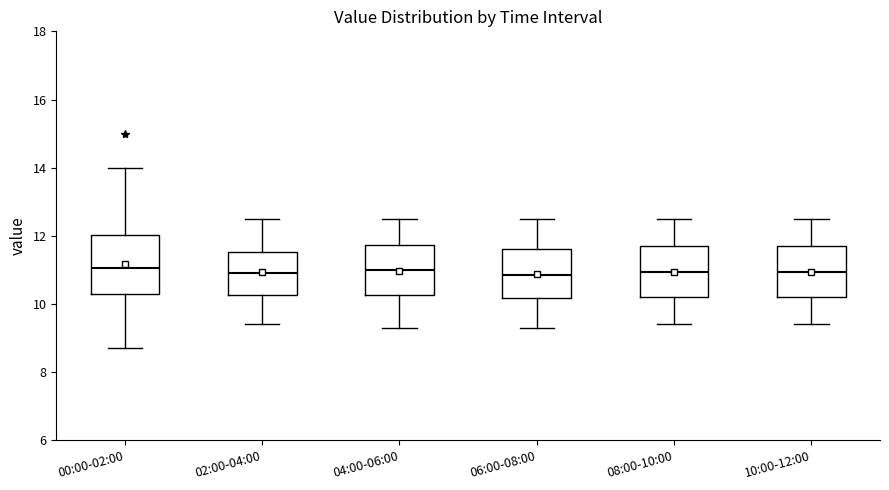

Reading left to right, transcribe this box plot: for each box, give where its median line is, the range the box spans, and where its two whiskers end, as read against the y-axis. The values are not printed on the chart, so give them approximately, as read against the axis.

00:00-02:00: median 11.0, box 10.4 to 12.0, whiskers 8.8 to 14.0
02:00-04:00: median 11.0, box 10.2 to 11.6, whiskers 9.4 to 12.6
04:00-06:00: median 11.0, box 10.2 to 11.8, whiskers 9.4 to 12.6
06:00-08:00: median 10.8, box 10.2 to 11.6, whiskers 9.4 to 12.6
08:00-10:00: median 11.0, box 10.2 to 11.8, whiskers 9.4 to 12.6
10:00-12:00: median 11.0, box 10.2 to 11.8, whiskers 9.4 to 12.6